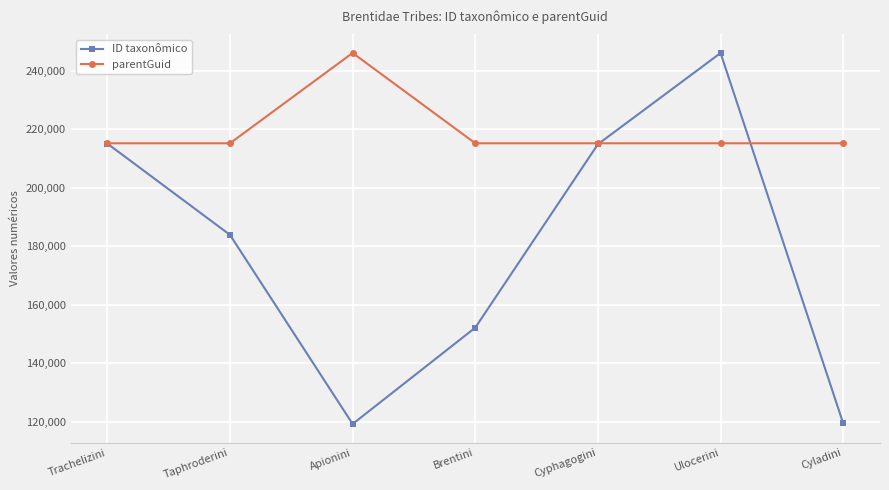

At Taphroderini, list the series in order from largest to smallest.

parentGuid, ID taxonômico